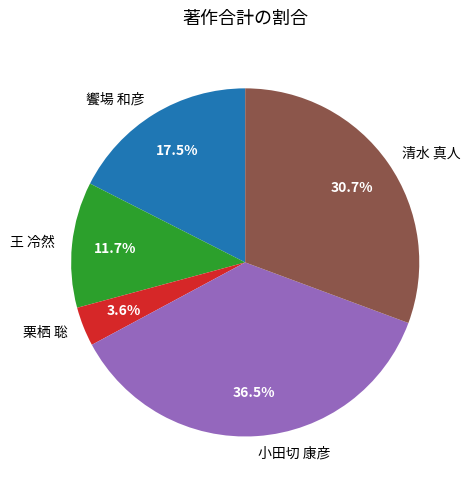

To the nearest percent, what is the average slice percentage?

20%